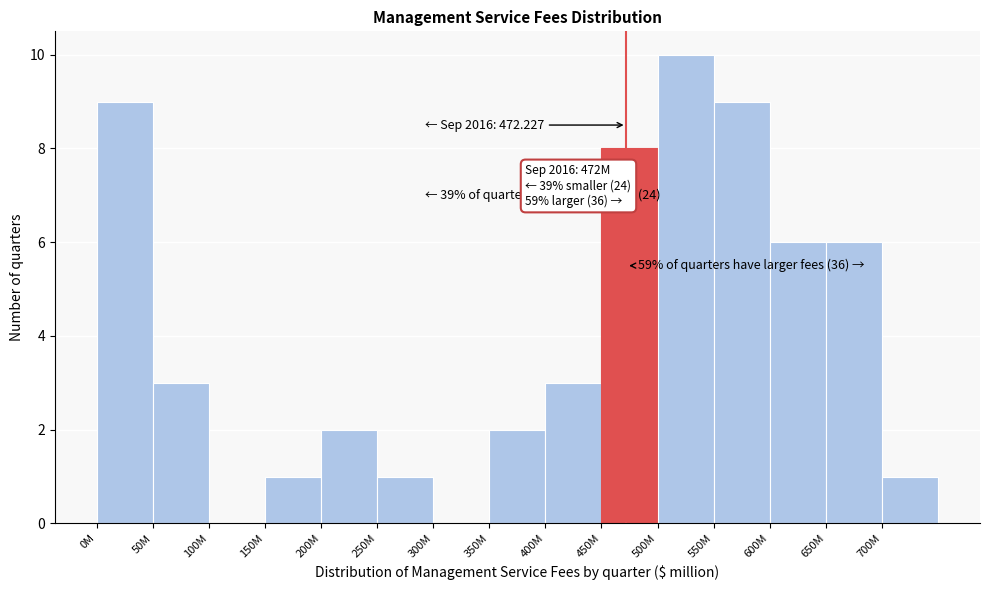

Reading left to right, transcribe all the data shown in this chart.

0M=9	50M=3	100M=0	150M=1	200M=2	250M=1	300M=0	350M=2	400M=3	450M=8	500M=10	550M=9	600M=6	650M=6	700M=1